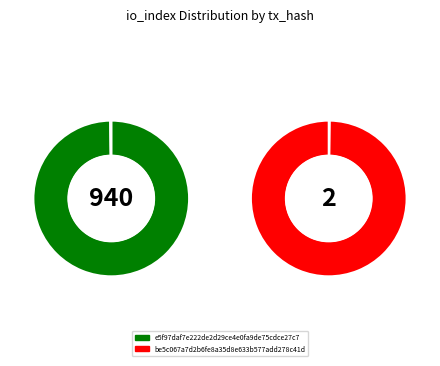

To the nearest percent, what is the difference between the io_index_940 and io_index_2 slice percentages?

100%